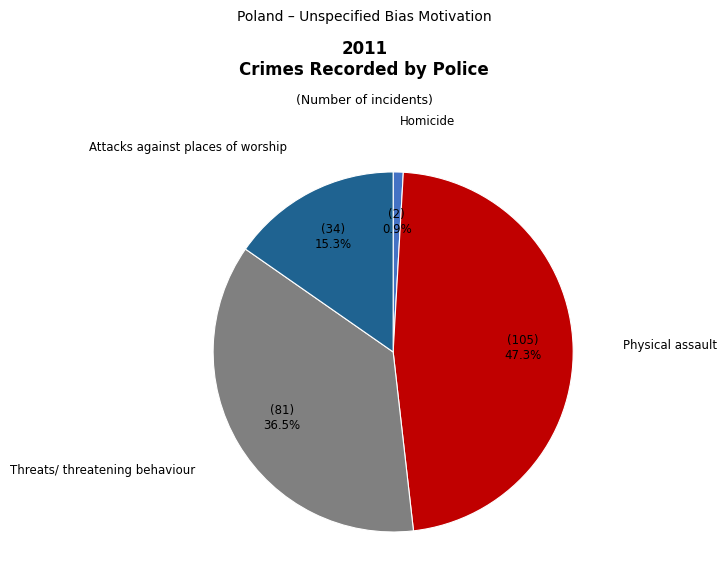

Does any single category account for the majority?

No